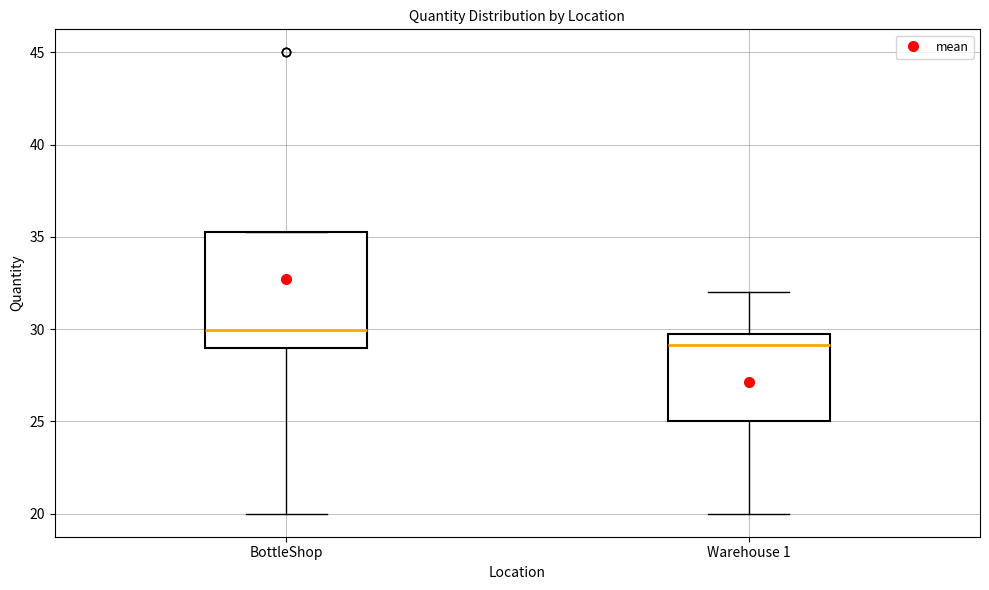

Where is the lower edge of the box for BottleShop on the y-axis? The values are not printed on the chart, so give them approximately, as read against the axis.

29.0